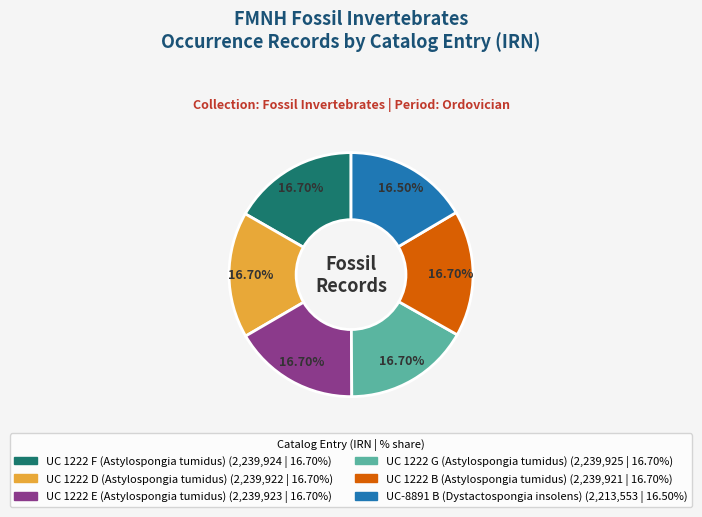

Does any single category account for the majority?

No